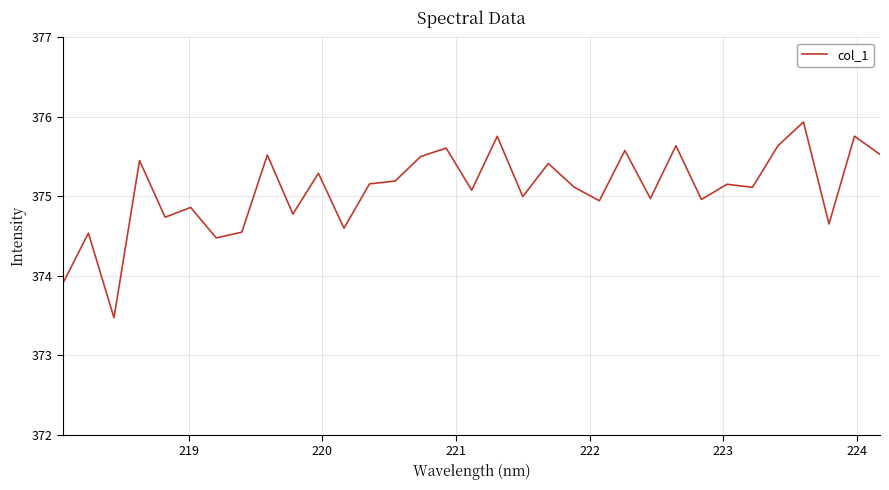

What is the maximum value shown in the chart?

375.9